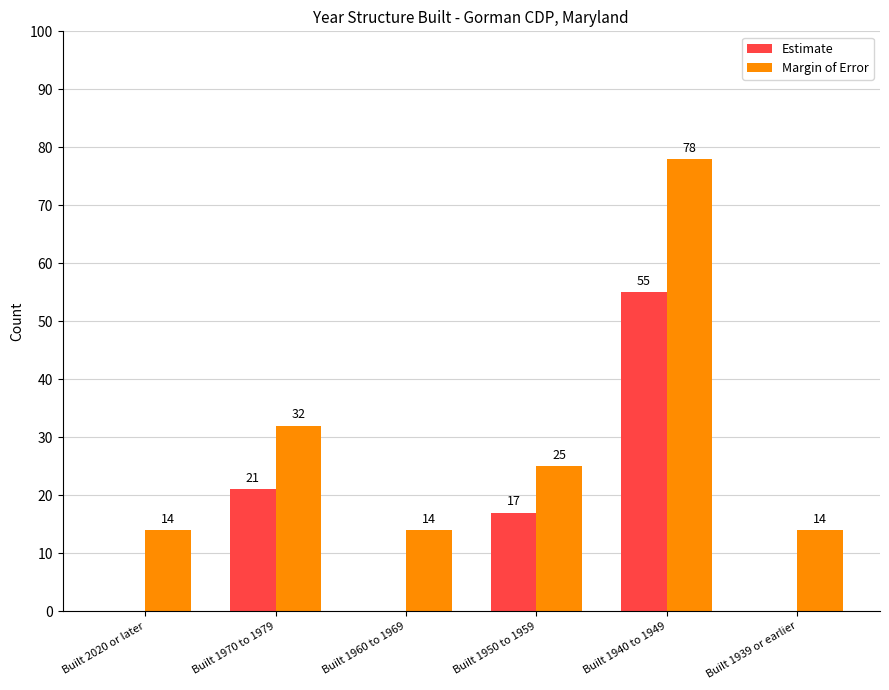

Which label corresponds to the largest value in the chart?

Built 1940 to 1949